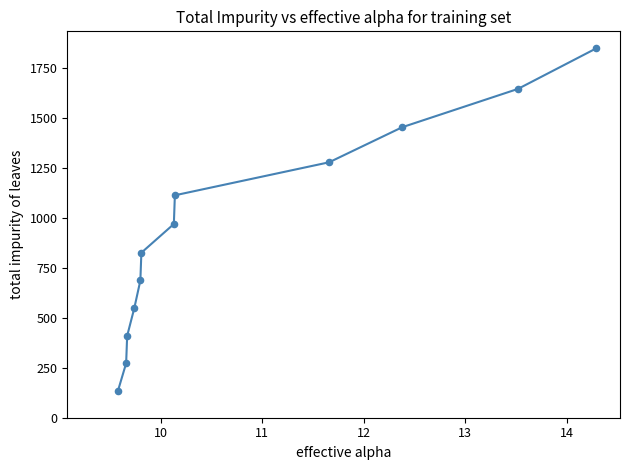

What is the difference between the maximum and minimum values?

1714.1